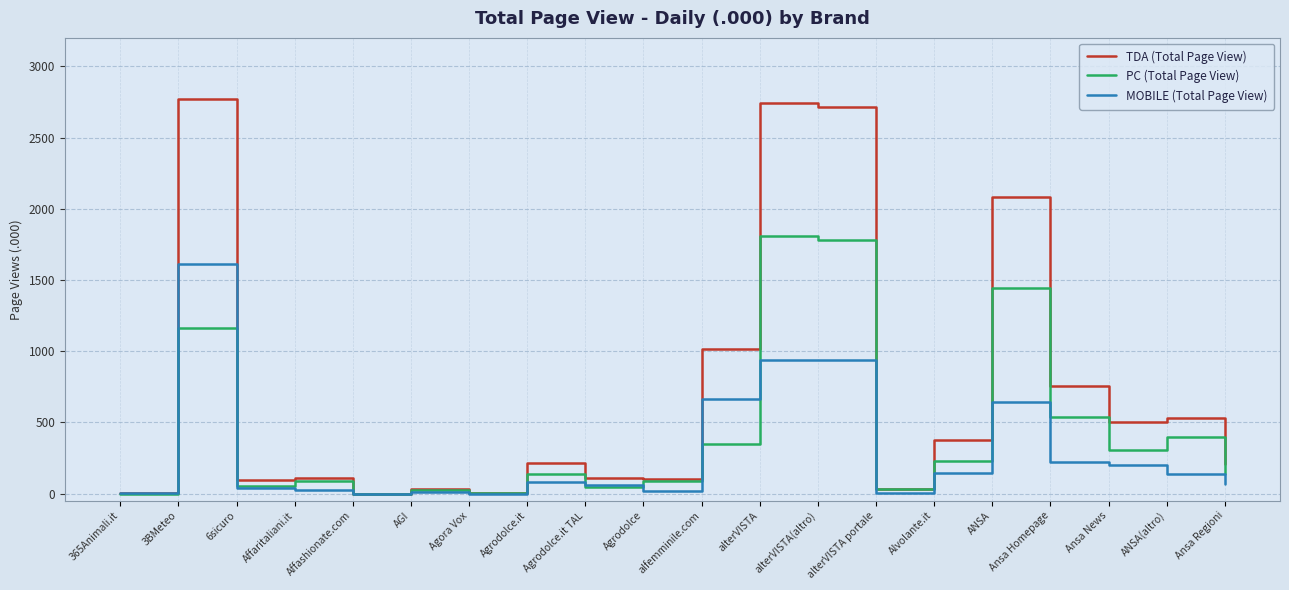

True or false: MOBILE (Total Page View) has a value of 136 at ANSA(altro).

True